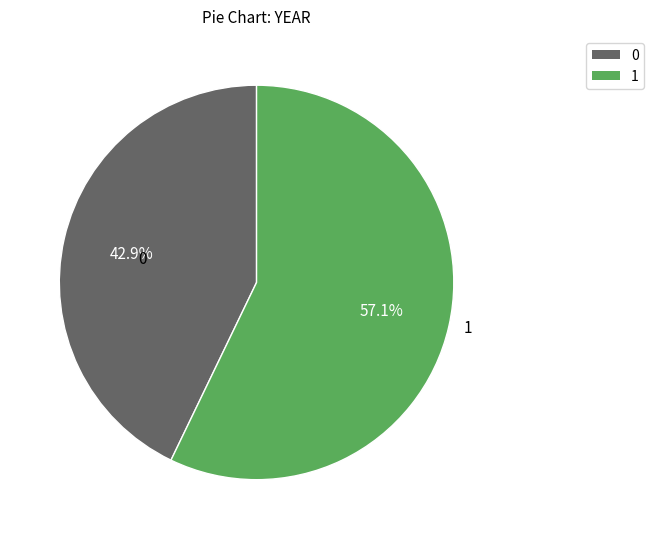

Is there any slice that represents more than half of the pie?

Yes